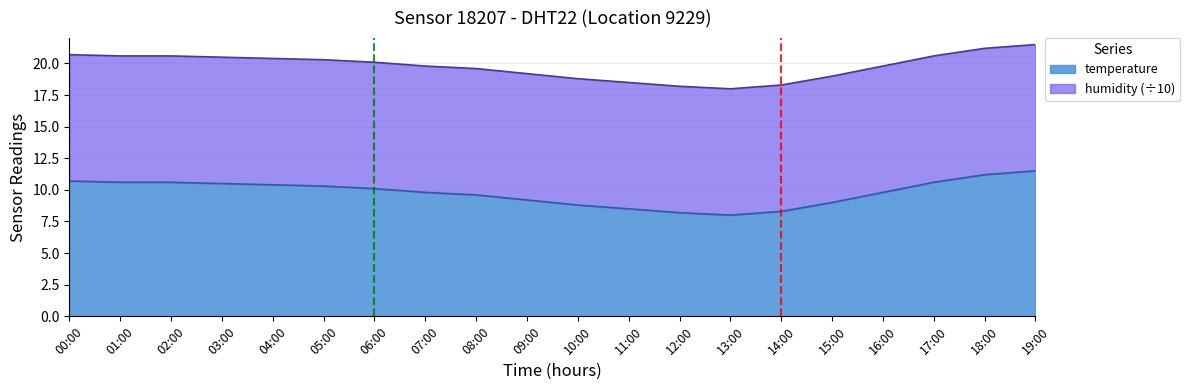

What is the label of the 5th point from the left?

04:00